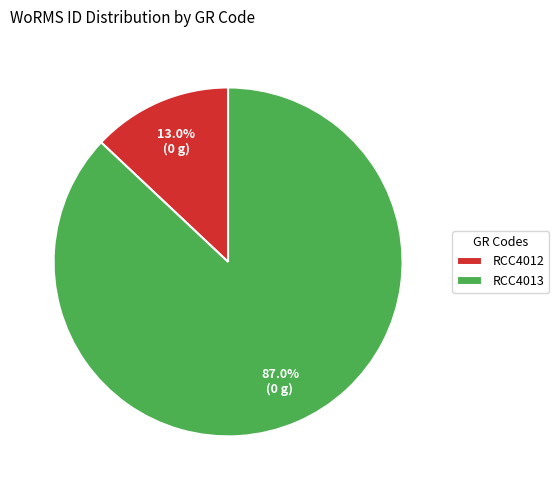

Which category has the smallest portion of the pie?

RCC4012